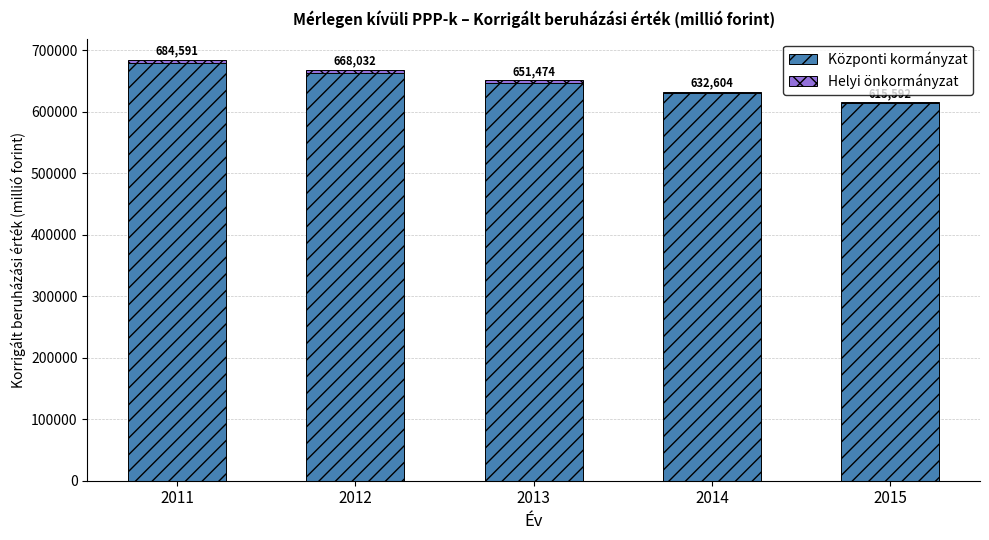

Which series changed the most between 2013 and 2014?

Központi kormányzat